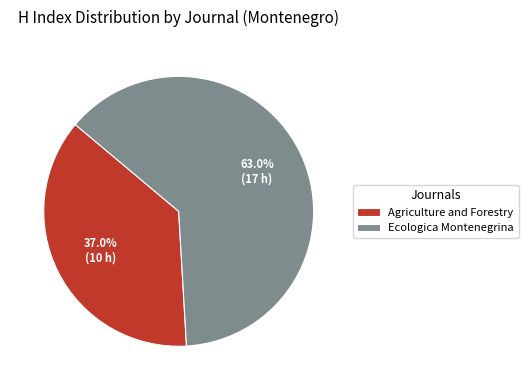

Does Agriculture and Forestry represent more than half of the total?

No